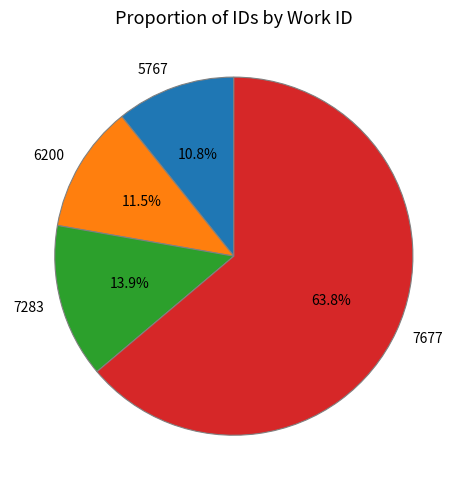

True or false: 6200 accounts for 20% of the total.

False